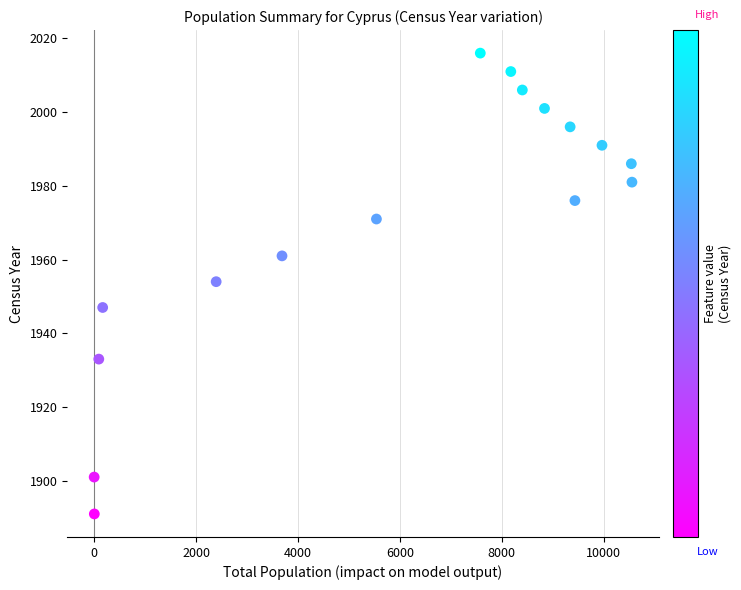

What is the range of Y values (max minus min)?

125